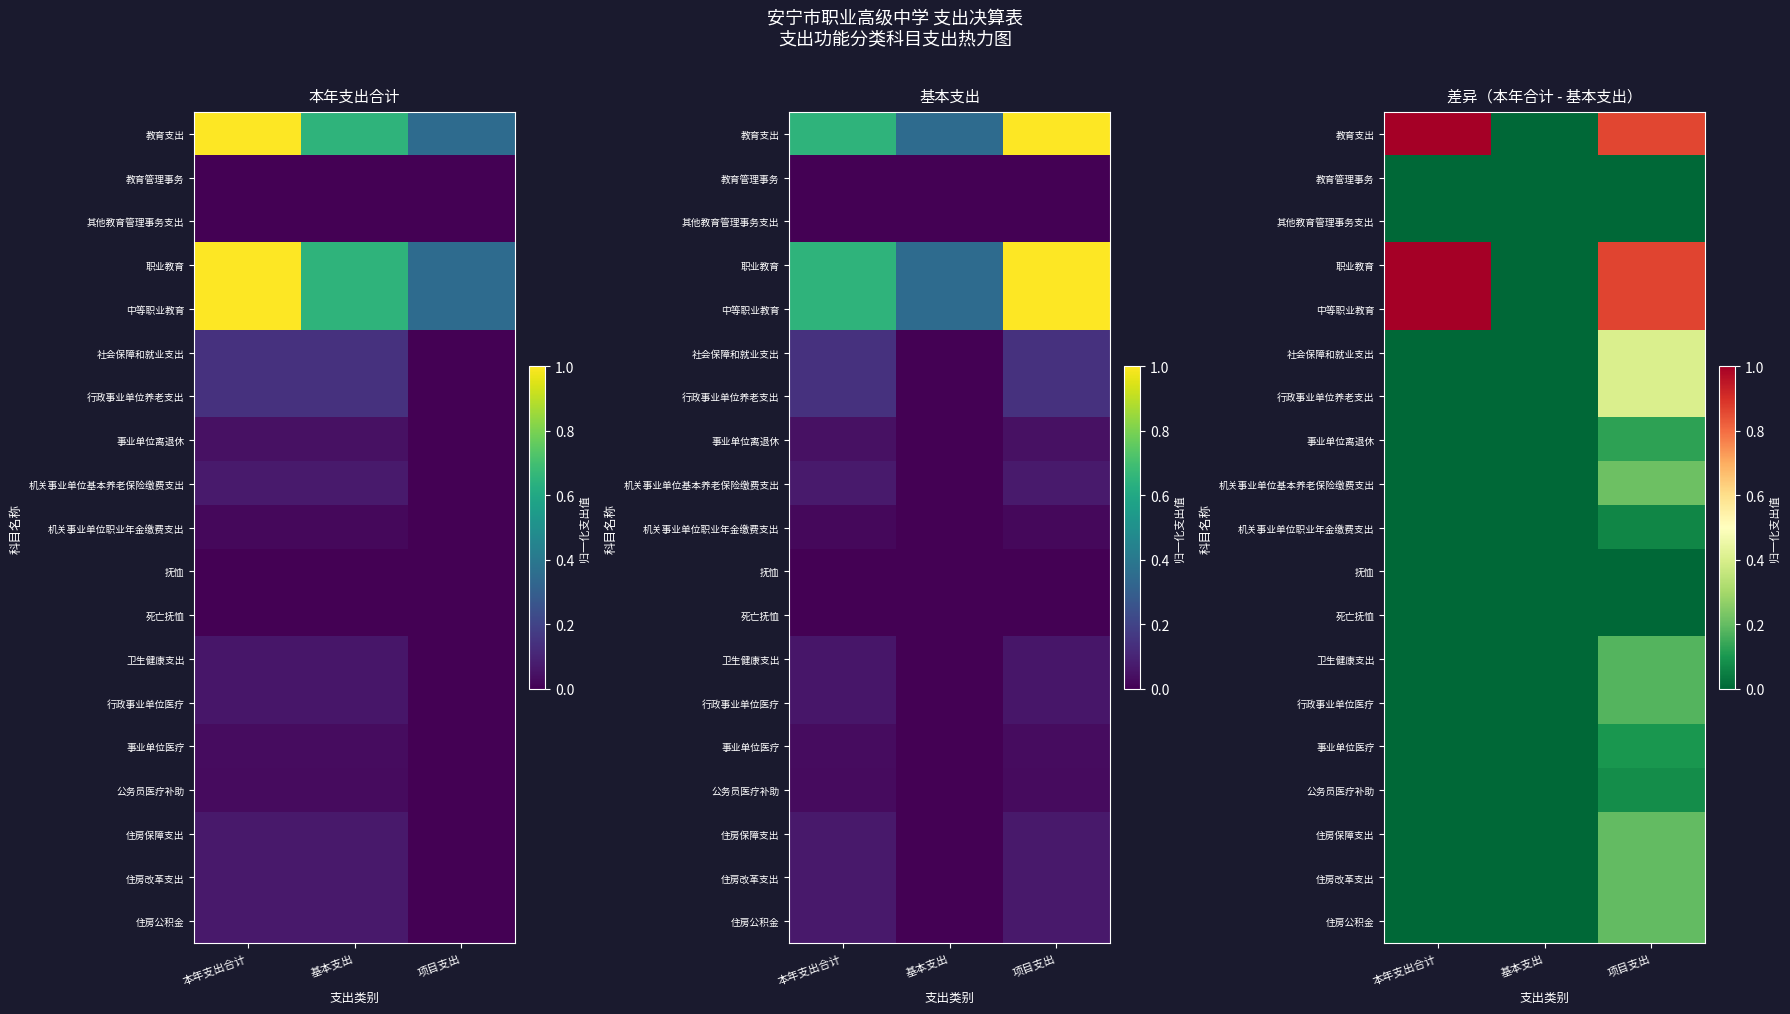

Which label corresponds to the largest value in the chart?

本年支出合计